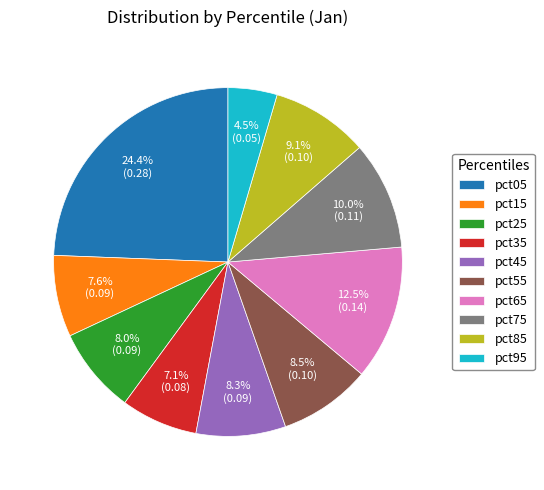

What percentage do pct75 and pct45 together represent?

18.3%